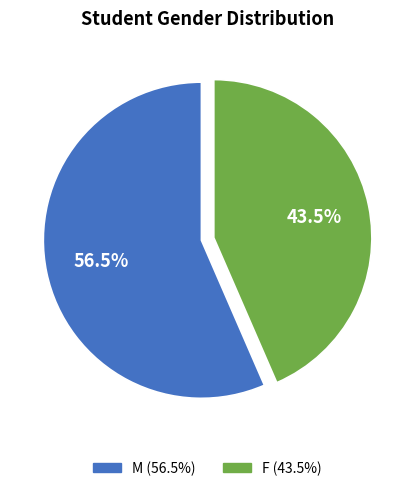

What portion of the pie excludes M?

43.5%